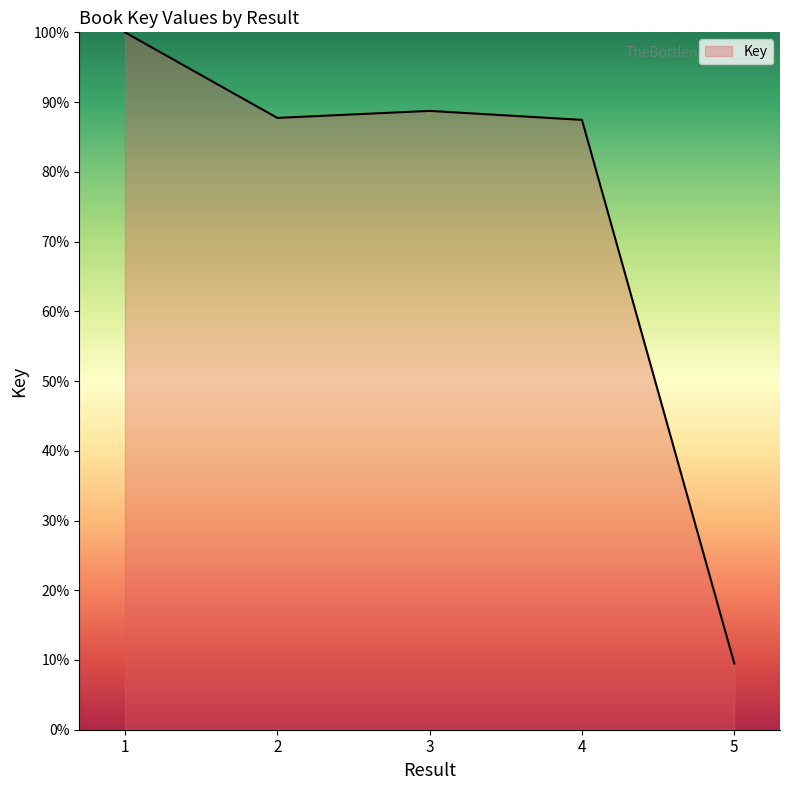

What is the sum of all values?

373.4